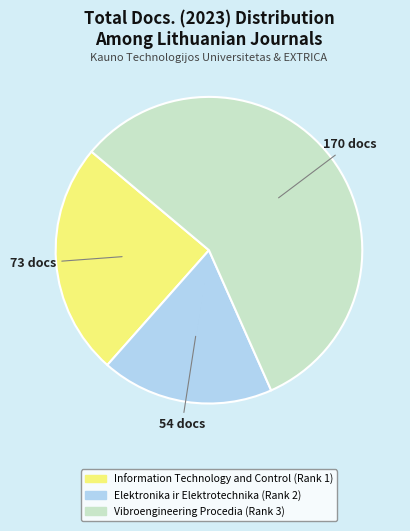

What is the largest slice in the pie chart?

Vibroengineering Procedia (Rank 3)